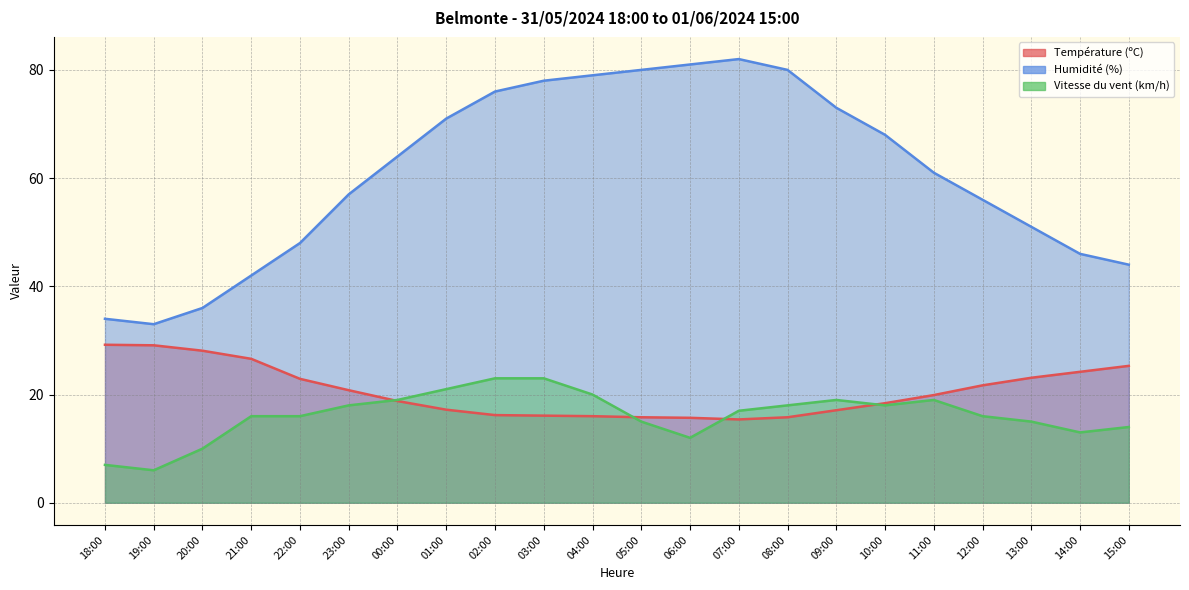

True or false: Humidité (%) and Vitesse du vent (km/h) cross at least once.

False